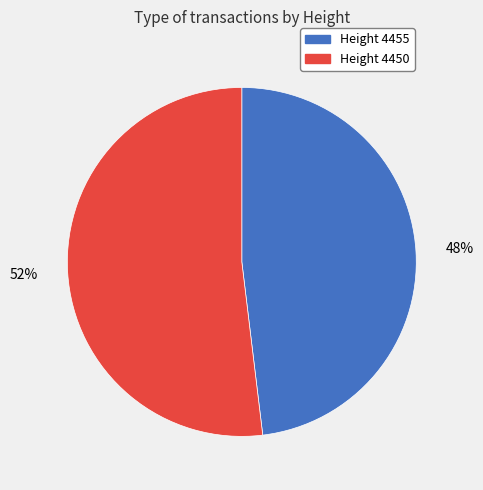

Which slice is the smallest?

Height 4455